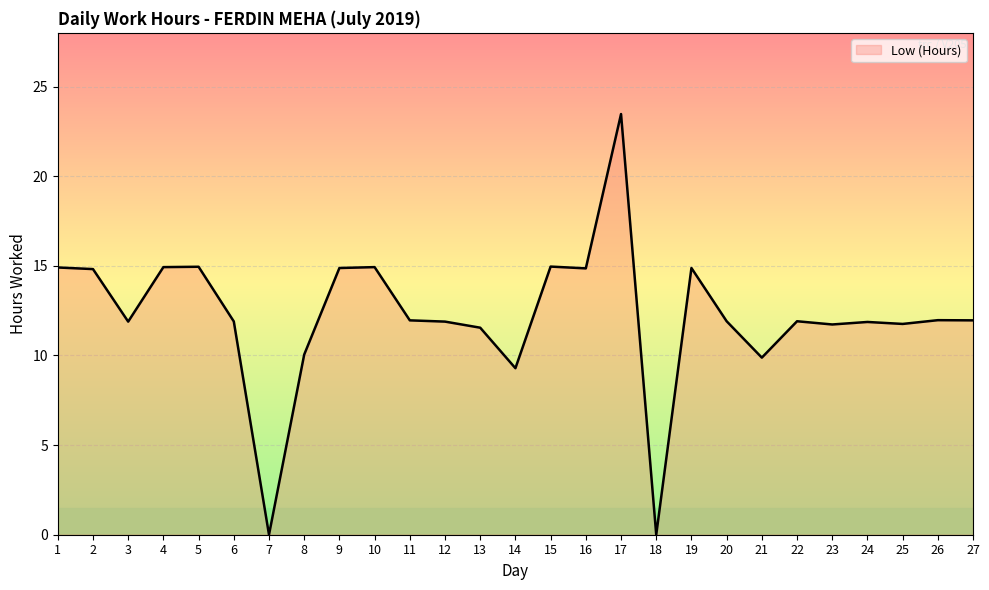

What is the difference between the maximum and minimum values?

23.5